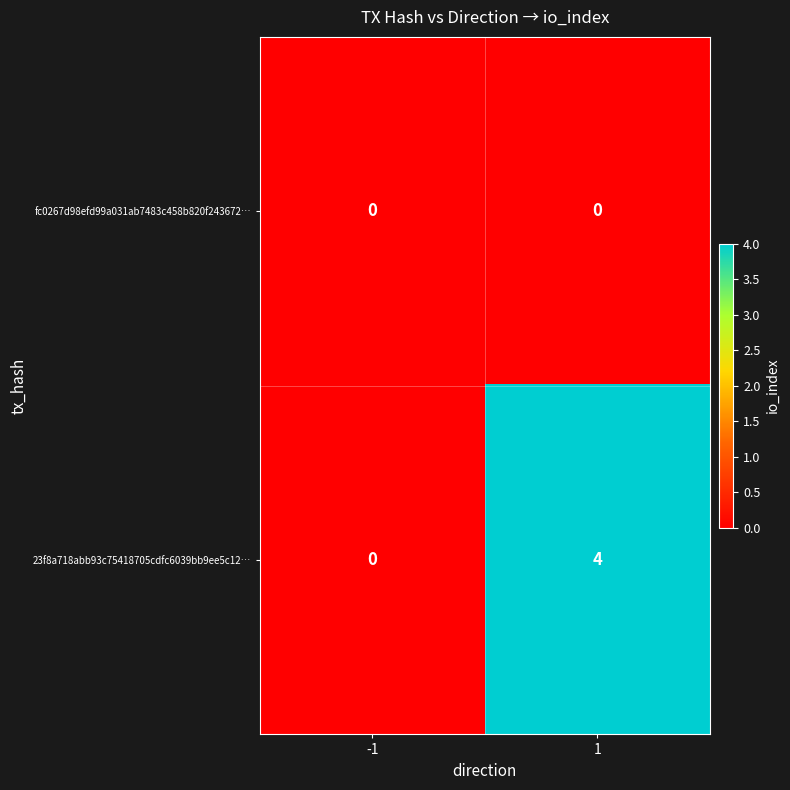

Is it true that 23f8a718abb93c75418705cdfc6039bb9ee5c12… equals 2 at -1?

False